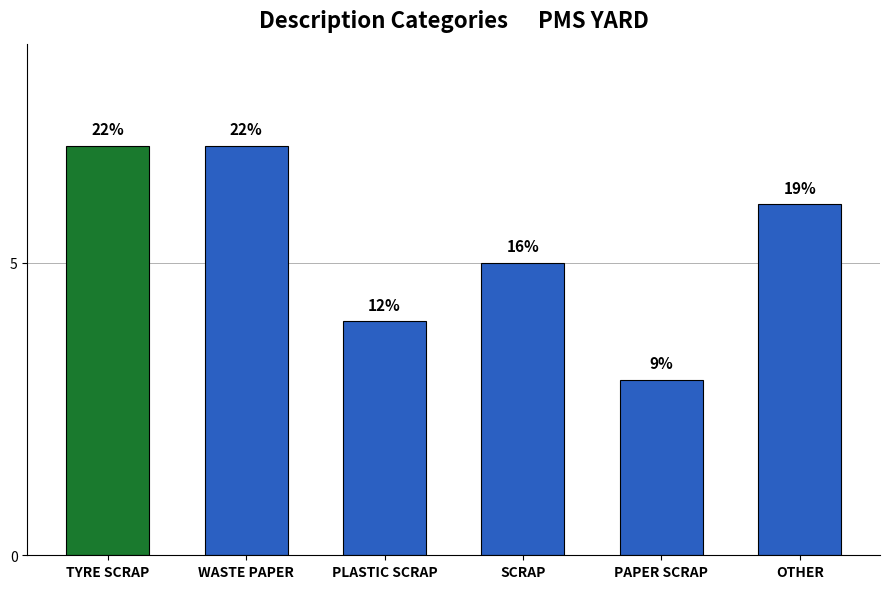

Count the values in the range 4 to 7.

5